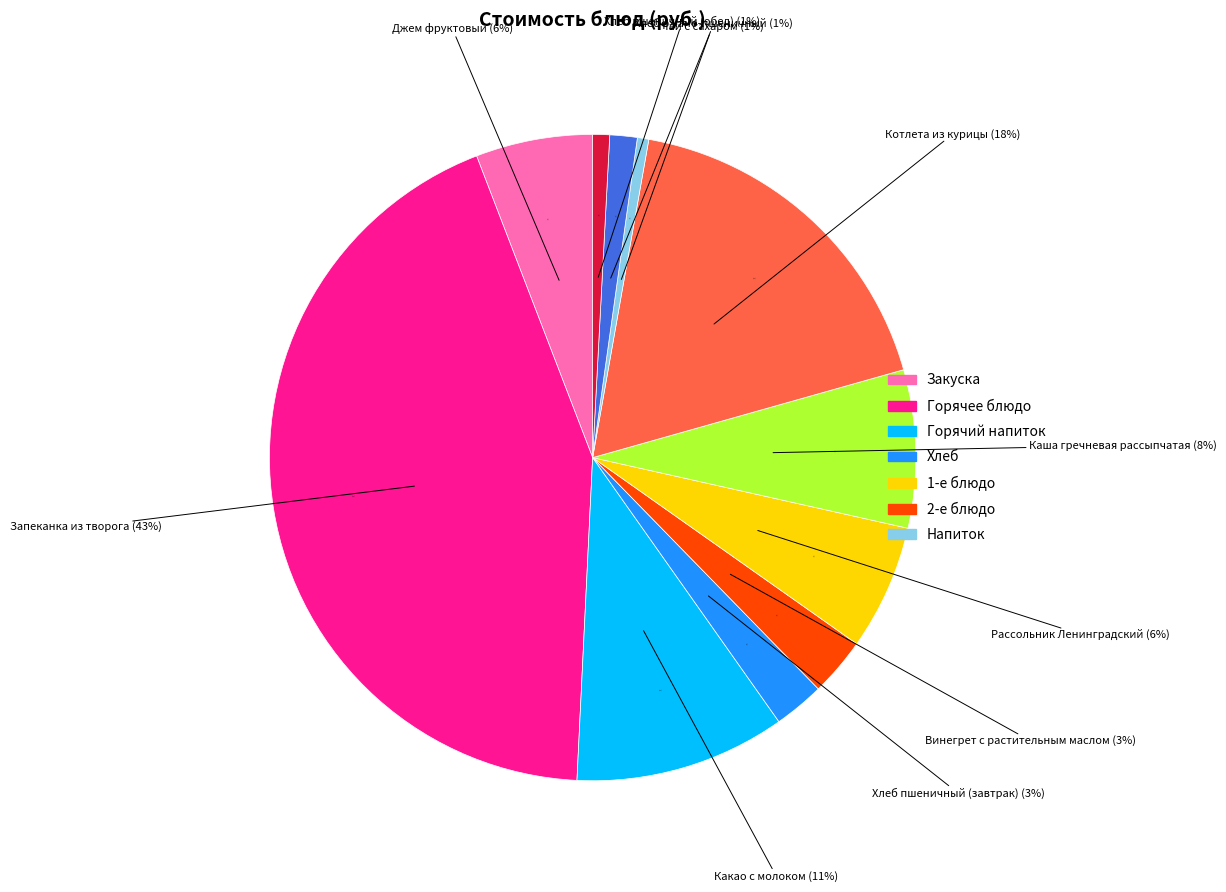

Rank the categories by value from lowest to highest.

Чай с сахаром, Хлеб пшеничный (обед), Хлеб ржано-пшеничный, Хлеб пшеничный (завтрак), Винегрет с растительным маслом, Джем фруктовый, Рассольник Ленинградский, Каша гречневая рассыпчатая, Какао с молоком, Котлета из курицы, Запеканка из творога